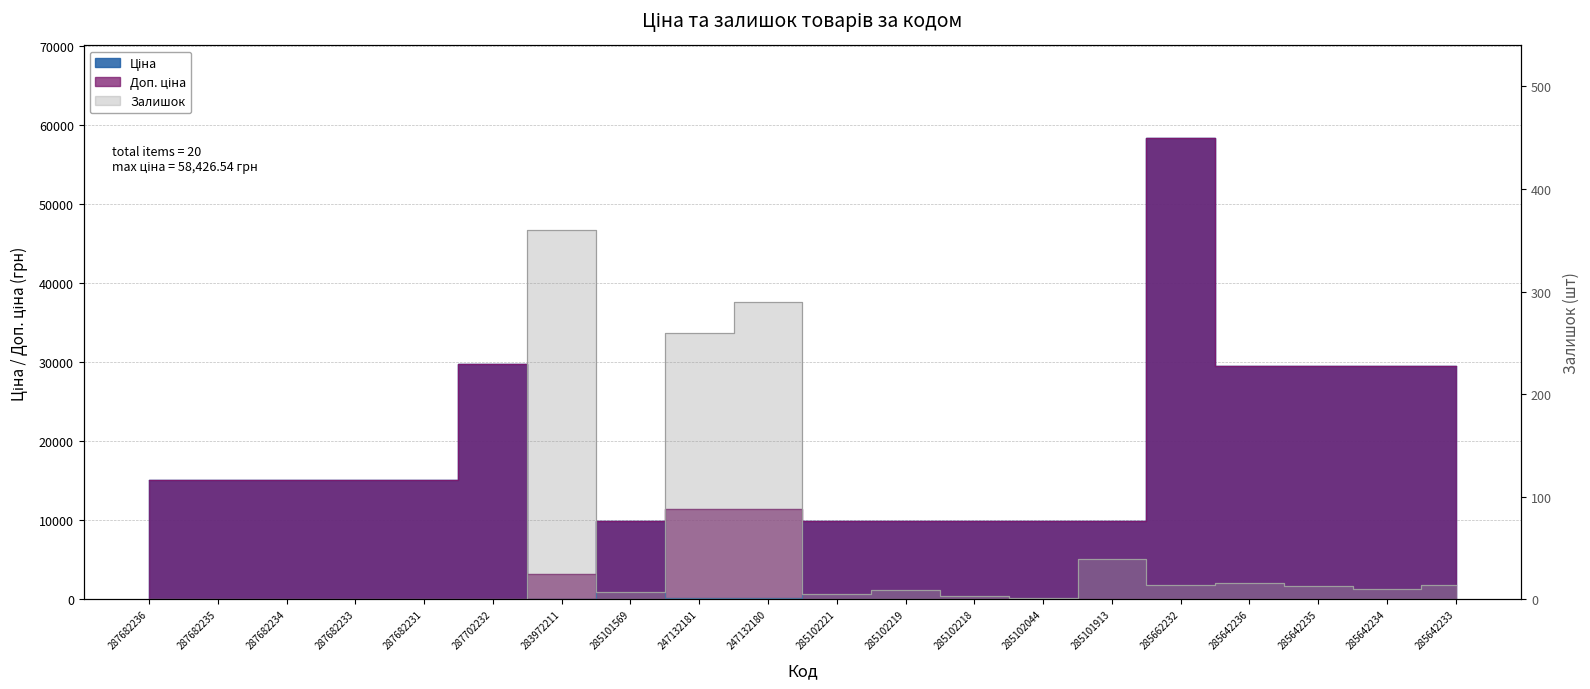

Where does the Залишок series first go above 9?

283972211